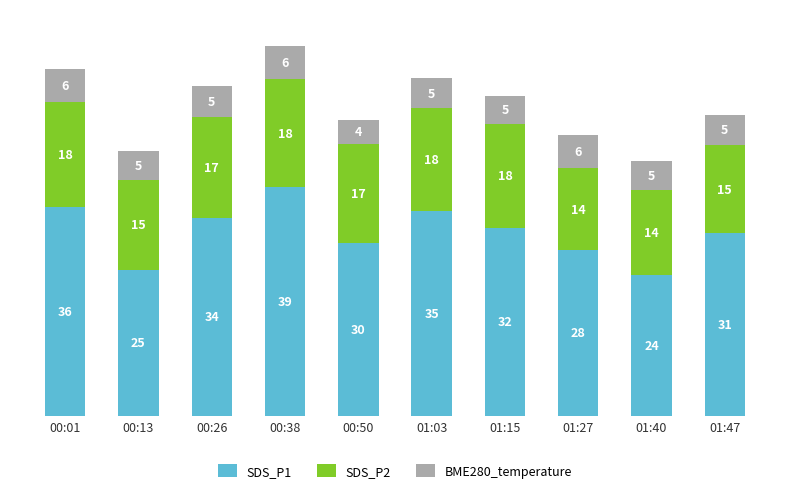

What is the label of the 10th bar from the right?

00:01